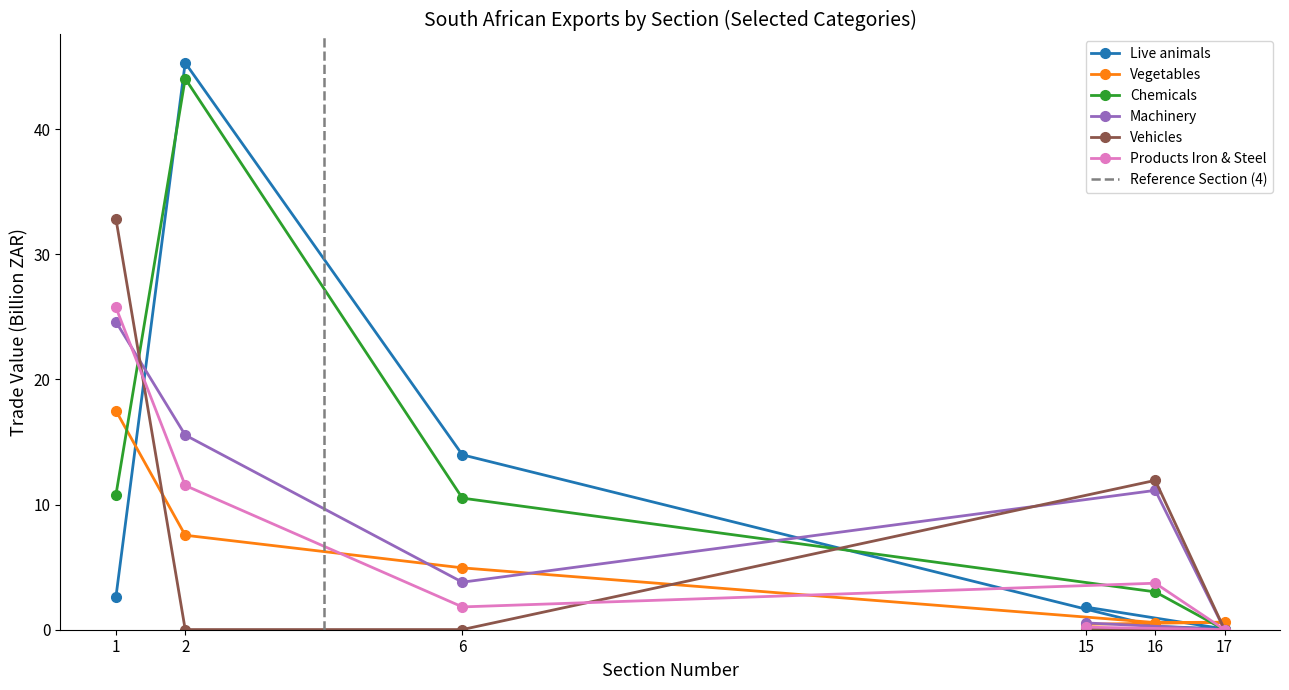

The Vegetables series shows 6.9 at 6. True or false?

False